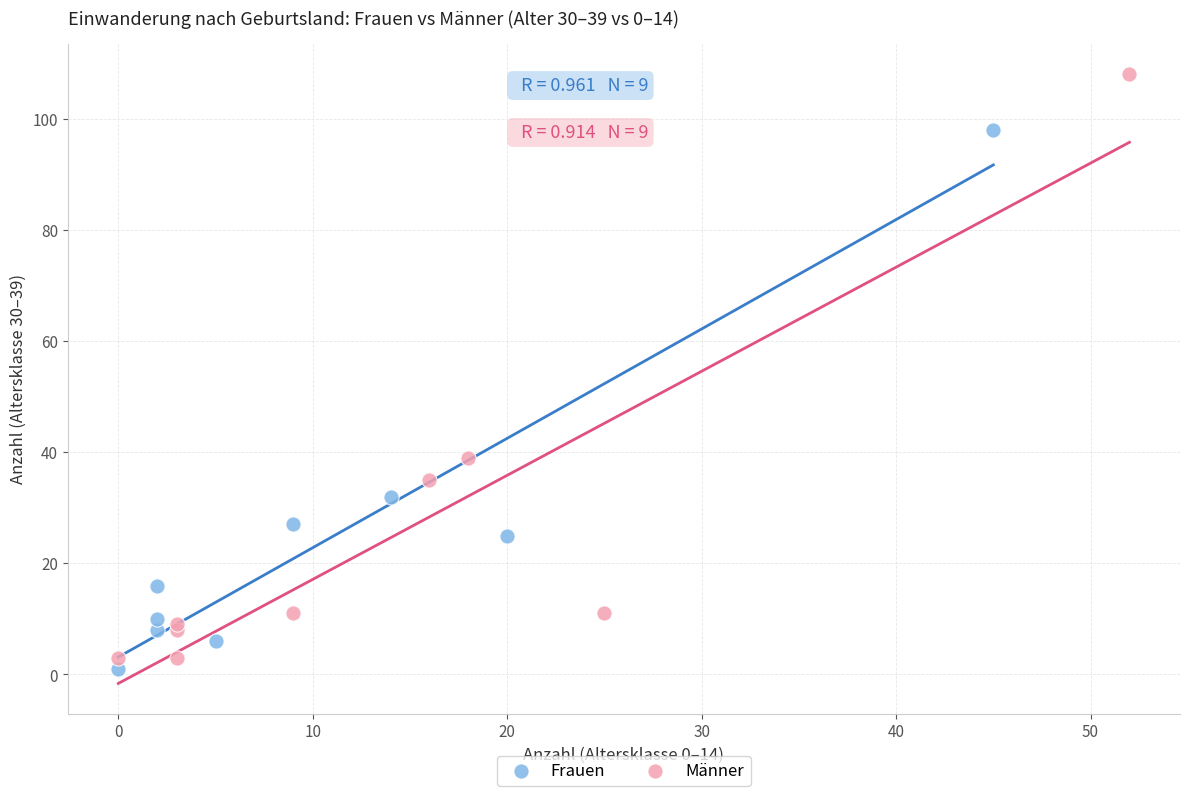

Which series has the largest Y range (max minus min)?

Männer